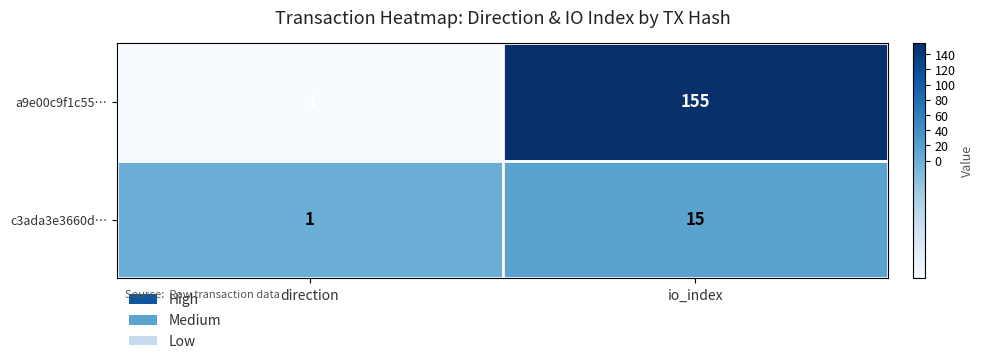

Which series has the widest spread of values?

a9e00c9f1c55…